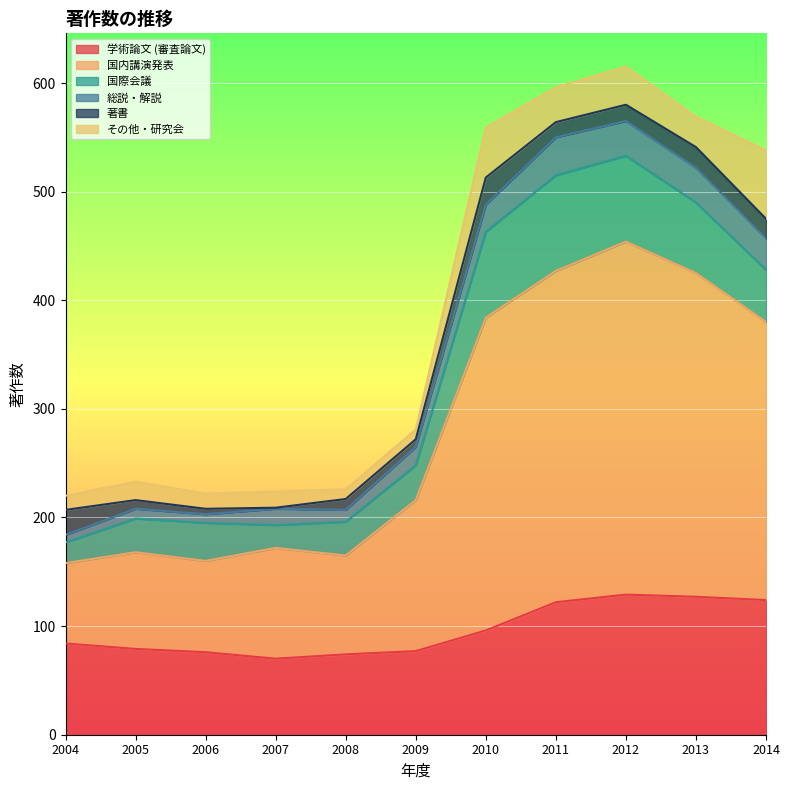

How many lines are shown in the chart?

6